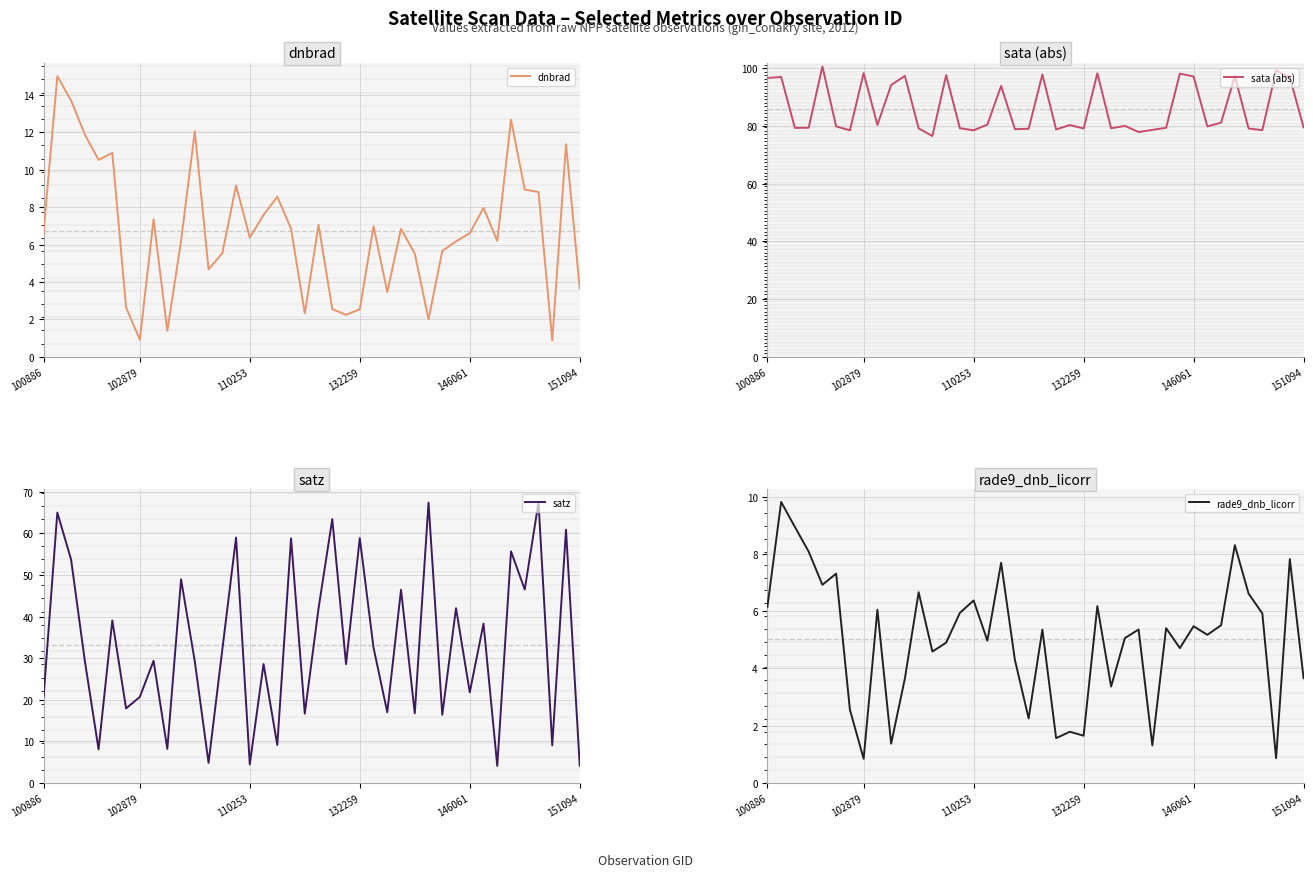

Is the value of sata (abs) at 35 greater than the value of rade9_dnb_licorr at 10?

Yes